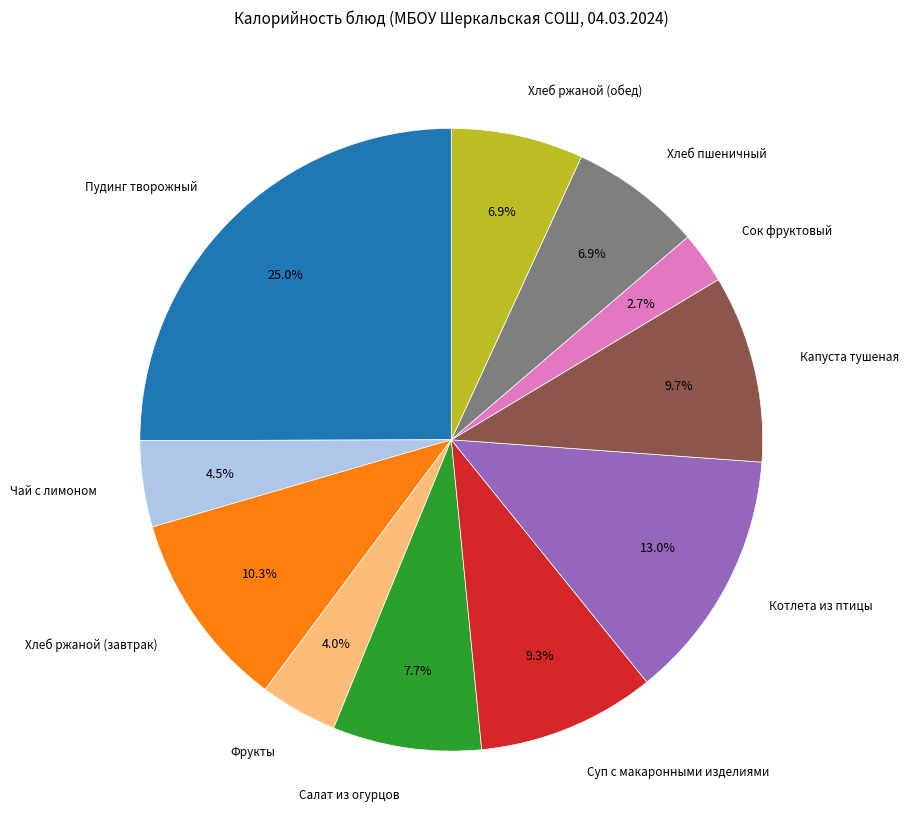

What is the smallest slice in the pie chart?

Сок фруктовый